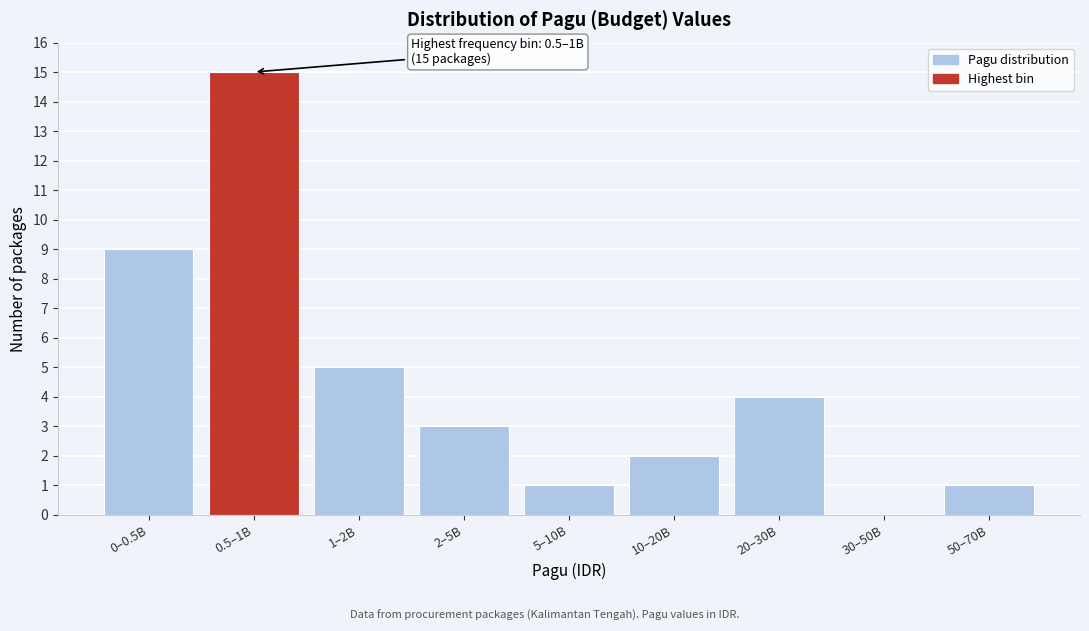

Reading left to right, transcribe all the data shown in this chart.

0–0.5B=9	0.5–1B=15	1–2B=5	2–5B=3	5–10B=1	10–20B=2	20–30B=4	30–50B=0	50–70B=1